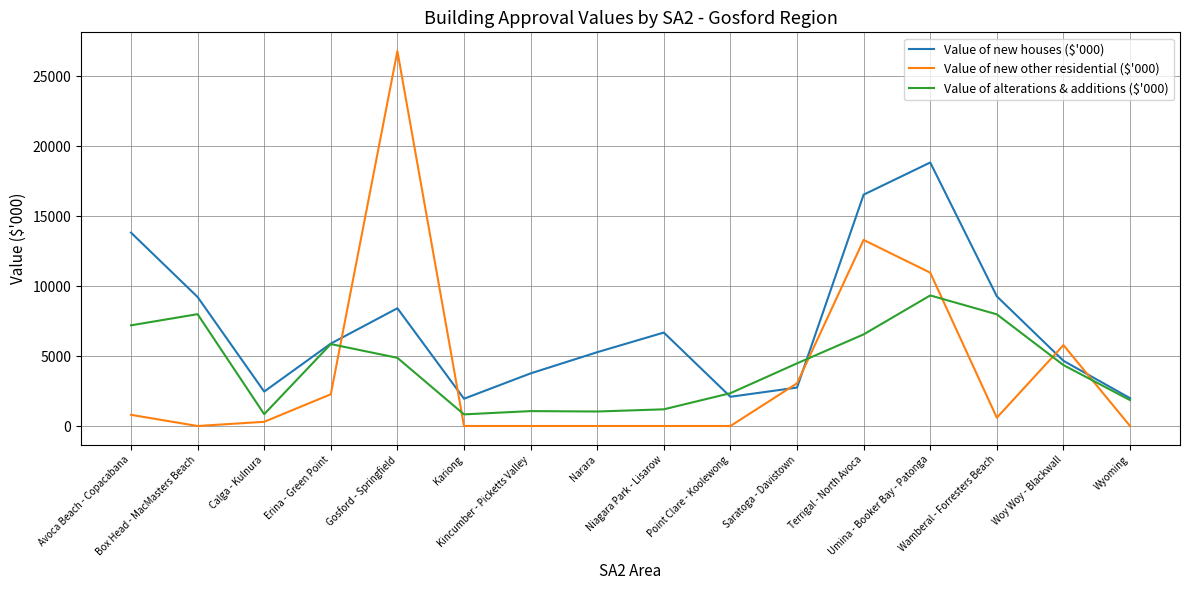

Where is Value of new houses ($'000) nearest to the value 10393?

Wamberal - Forresters Beach